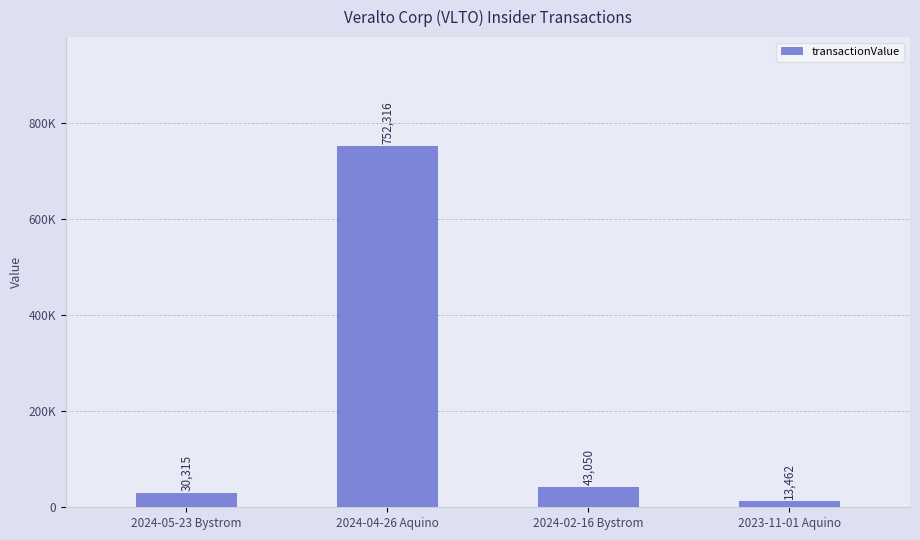

Where does the data first go above 43050?

2024-04-26 Aquino